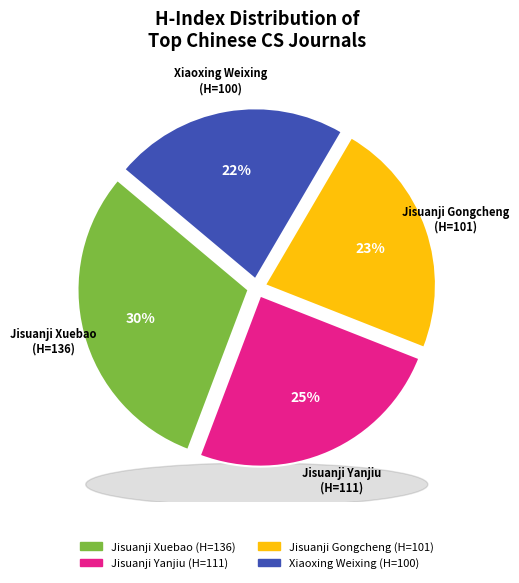

Is the sum of Jisuanji Yanjiu (H=111) and Xiaoxing Weixing (H=100) greater than half?

No